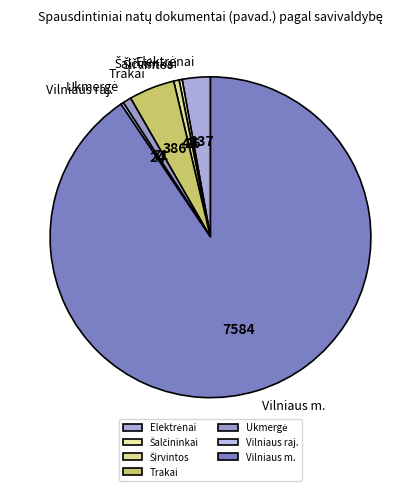

Which slice is the largest?

Vilniaus m.